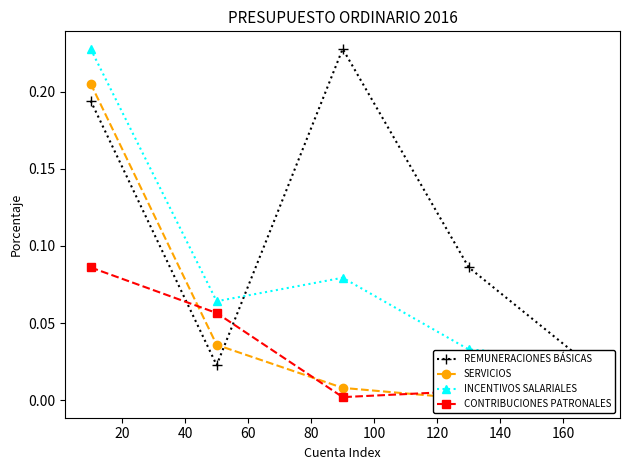

Reading right to left, extract all data points from this chart.

REMUNERACIONES BÁSICAS: 0.0	0.1	0.2	0.0	0.2
SERVICIOS: 0.0	0.0	0.0	0.0	0.2
INCENTIVOS SALARIALES: 0.0	0.0	0.1	0.1	0.2
CONTRIBUCIONES PATRONALES: 0.0	0.0	0.0	0.1	0.1